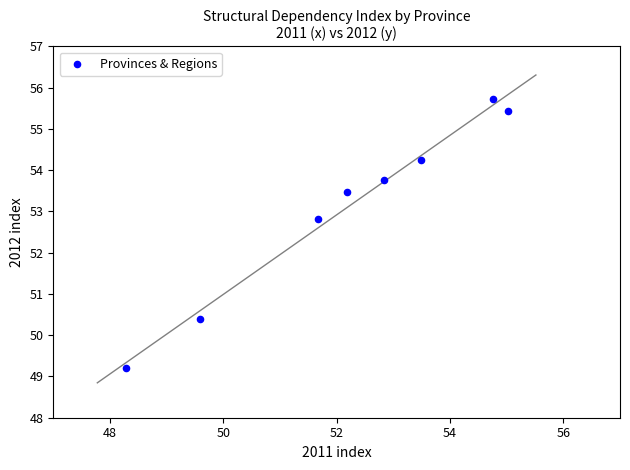

What Y value in the scatter plot is closest to 52?

52.8